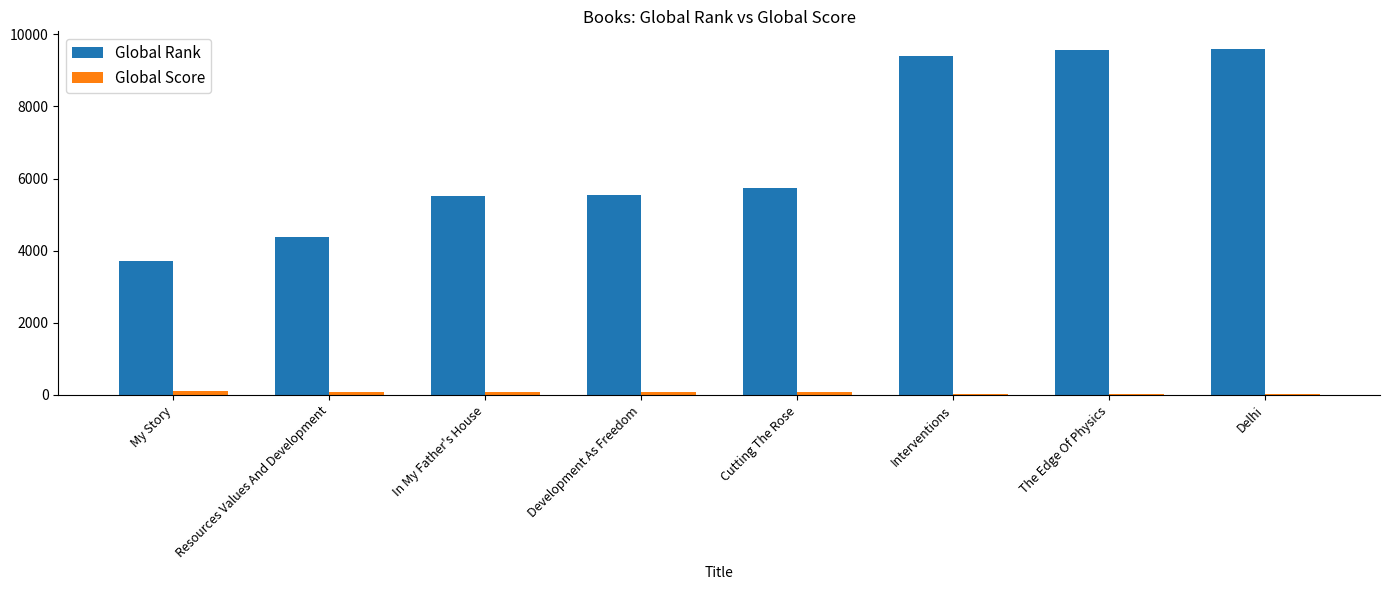

What is the maximum value for Global Rank?

9603